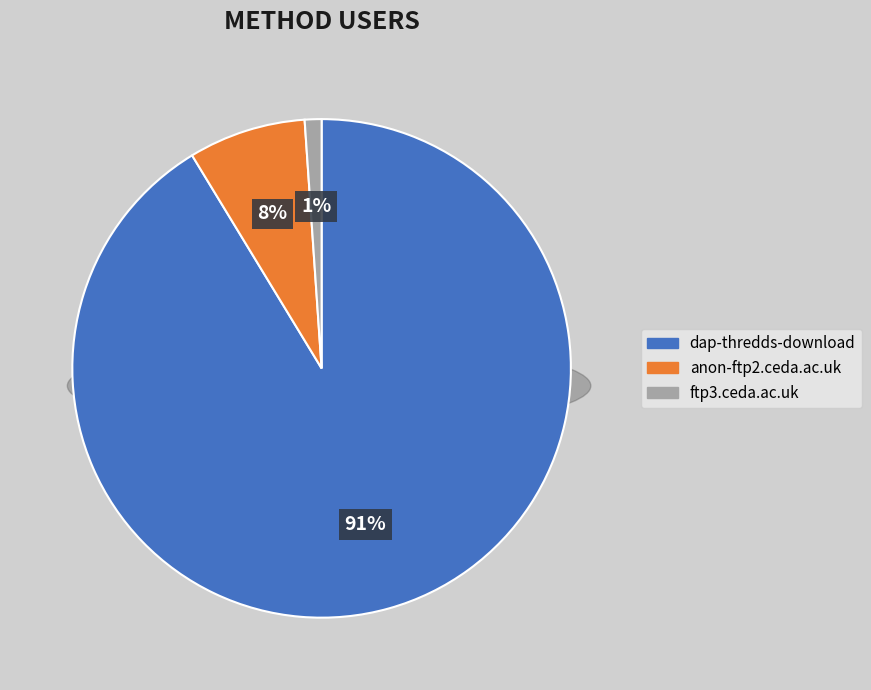

To the nearest percent, what percentage of the pie is dap-thredds-download?

91%